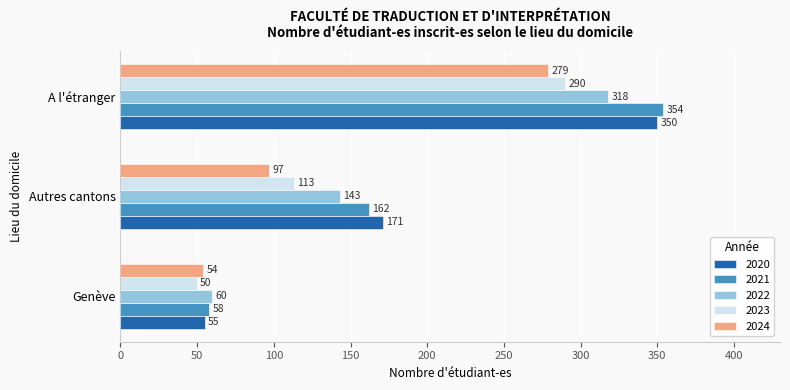

The 2021 series shows 162 at Autres cantons. True or false?

True